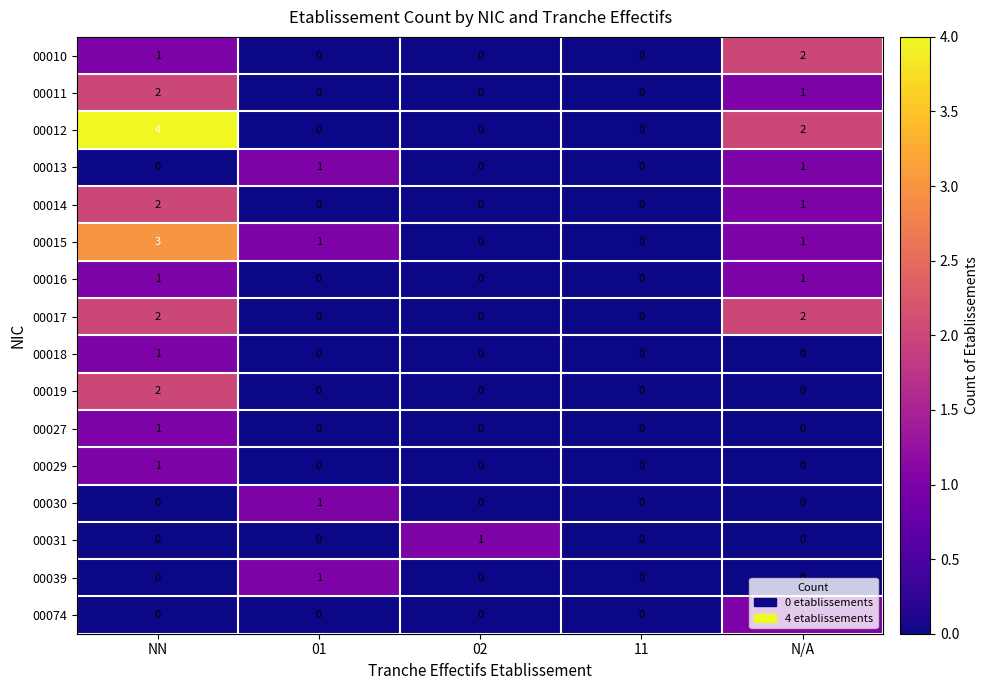

How many 00014 values are between 0 and 1?

4